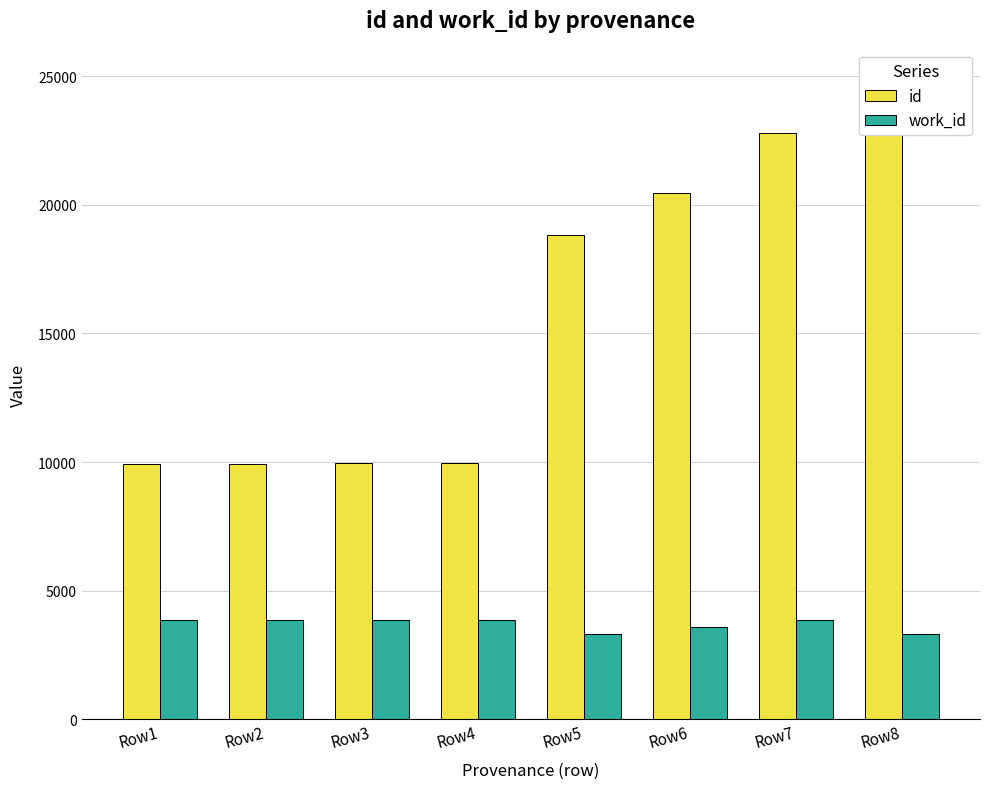

What is the spread (max minus min) of values at Row5?

15512